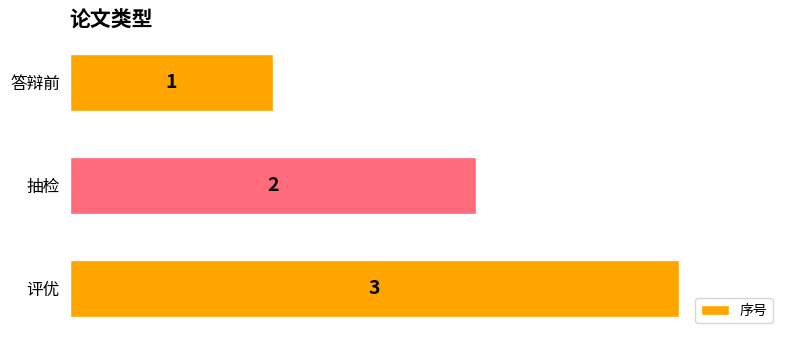

What is the smallest value displayed?

1